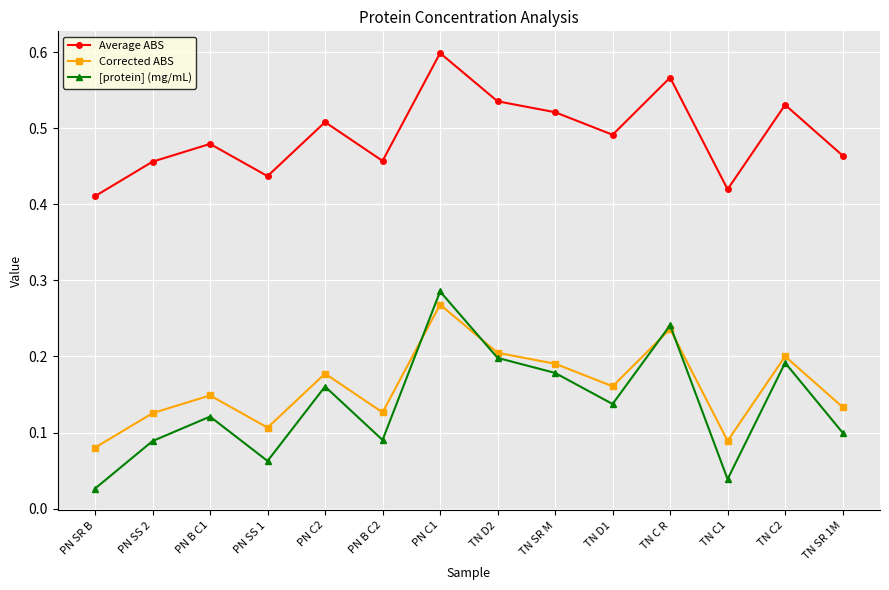

Is it true that Corrected ABS equals 0.1 at PN B C2?

True